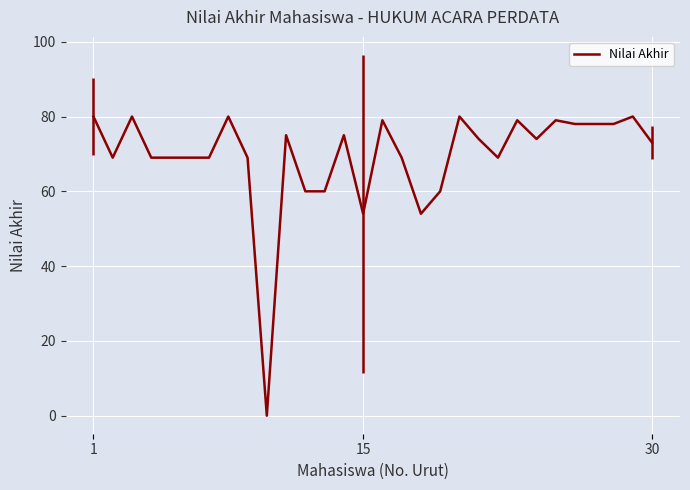

What is the maximum value shown in the chart?

80